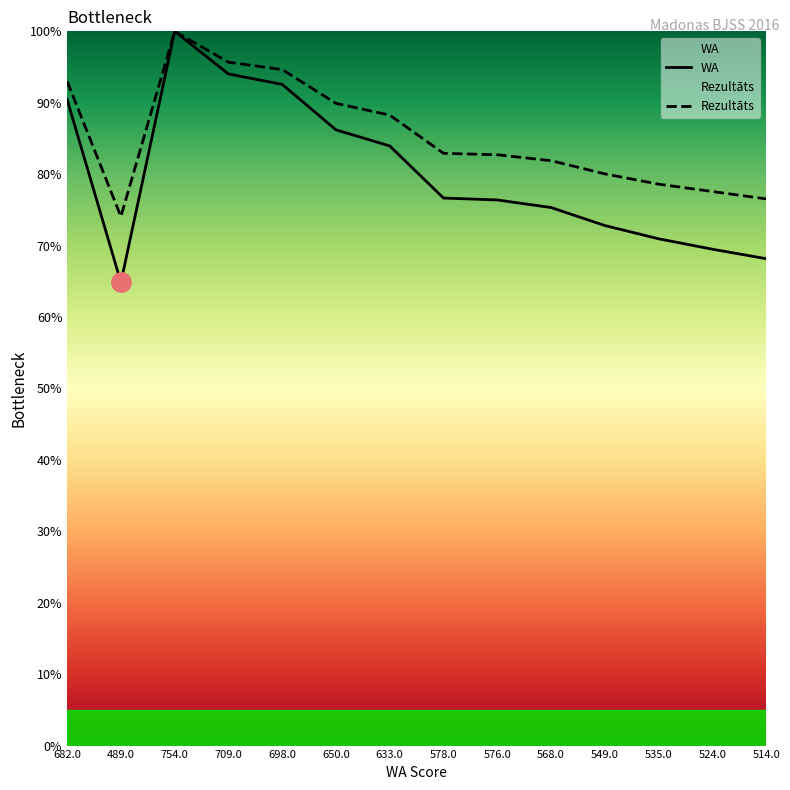

List the series in order of their overall mean, highest first.

Rezultāts, WA